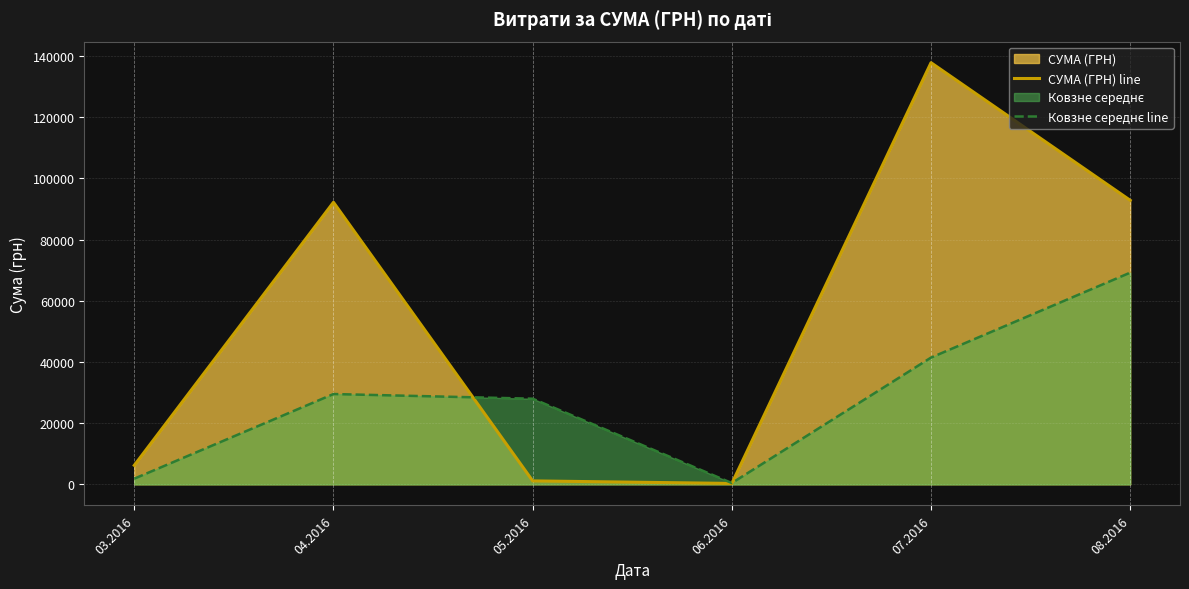

Where is the first local maximum for СУМА (ГРН) line?

04.2016